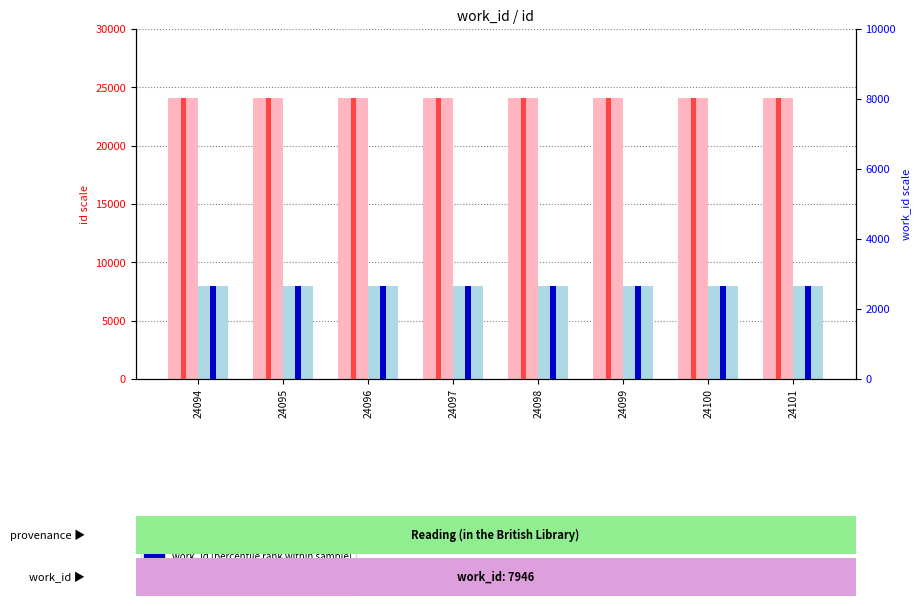

Rank the categories by value, Detection Call = ABSENT value from highest to lowest.

24101, 24100, 24099, 24098, 24097, 24096, 24095, 24094